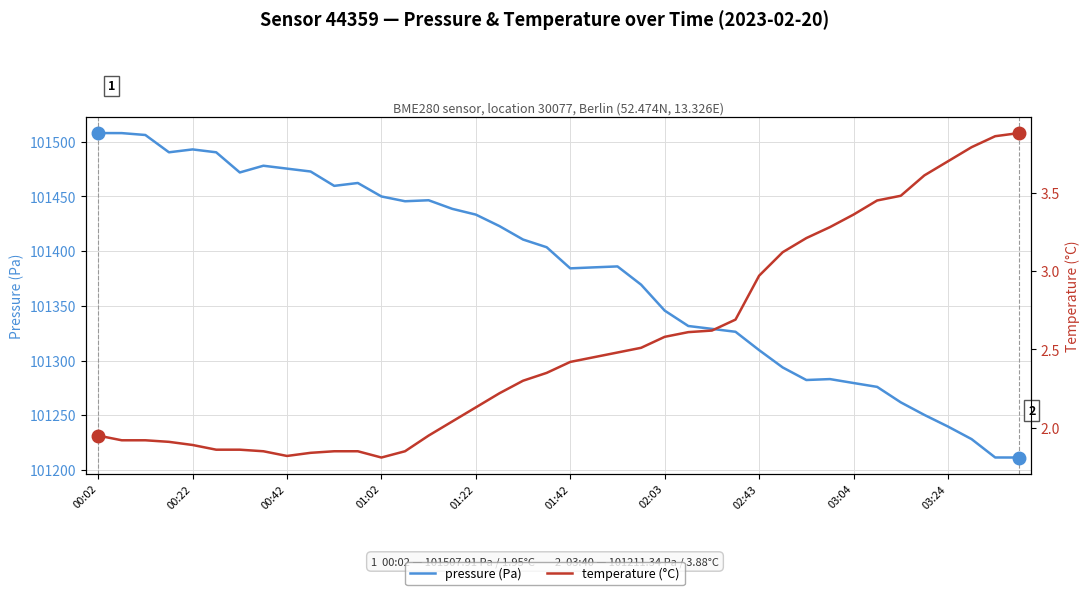

True or false: pressure (Pa) and temperature (°C) intersect in this chart.

False